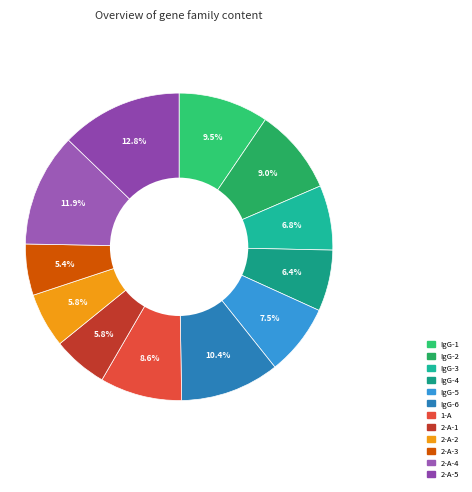

True or false: IgG-6 accounts for 10% of the total.

True